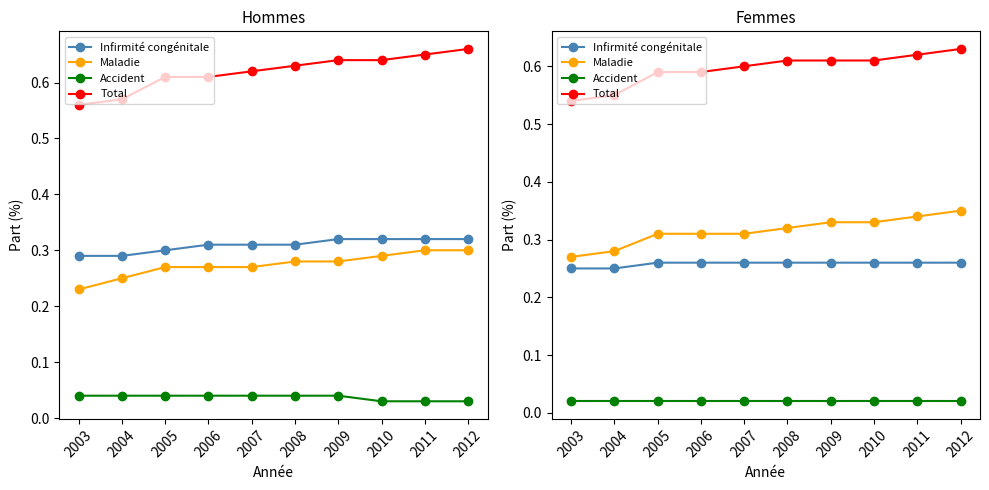

Rank the categories by Total value from lowest to highest.

2003, 2004, 2005, 2006, 2007, 2008, 2009, 2010, 2011, 2012